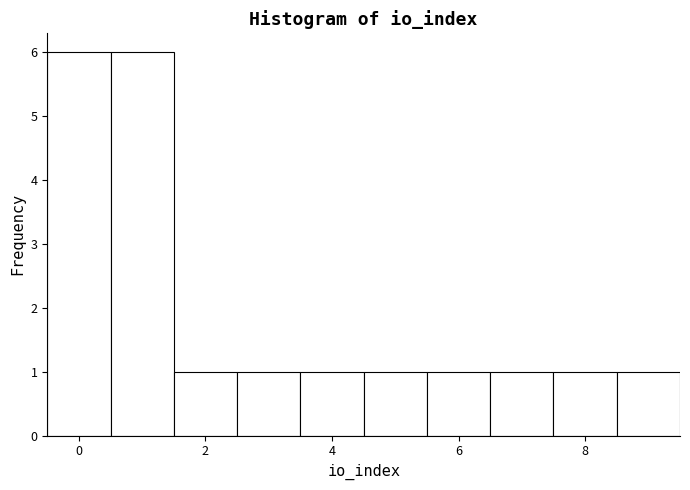

What is the height of the bar covering 2.5 to 3.5 on the x-axis? Neither the bar edges nor the heights are printed on the chart, so give them approximately, as read against the axes.

1